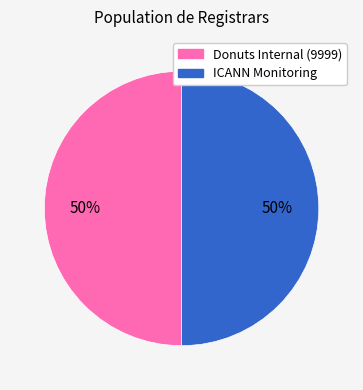

To the nearest percent, what portion does ICANN Monitoring represent?

50%